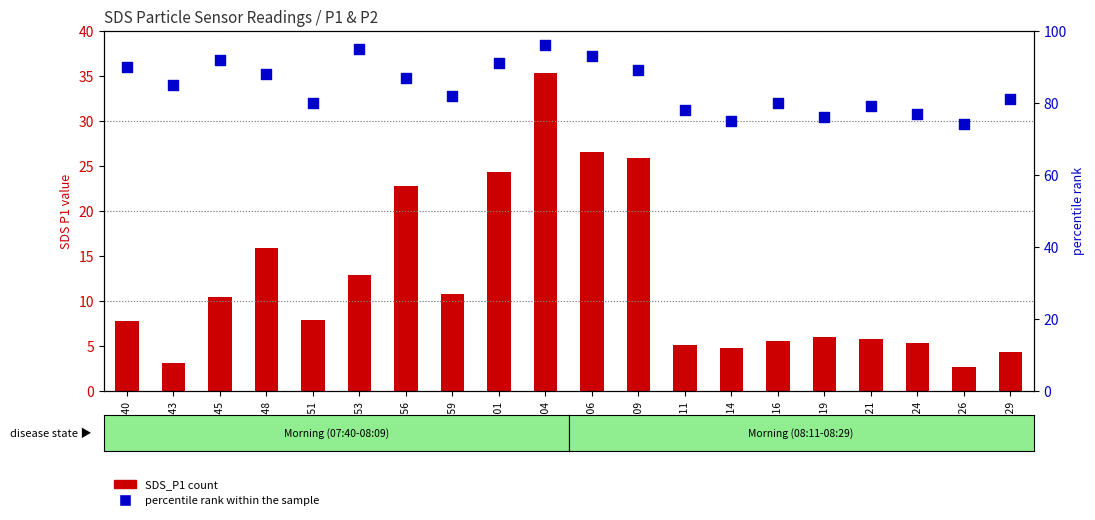

Which series has the largest total across all categories?

percentile rank within the sample